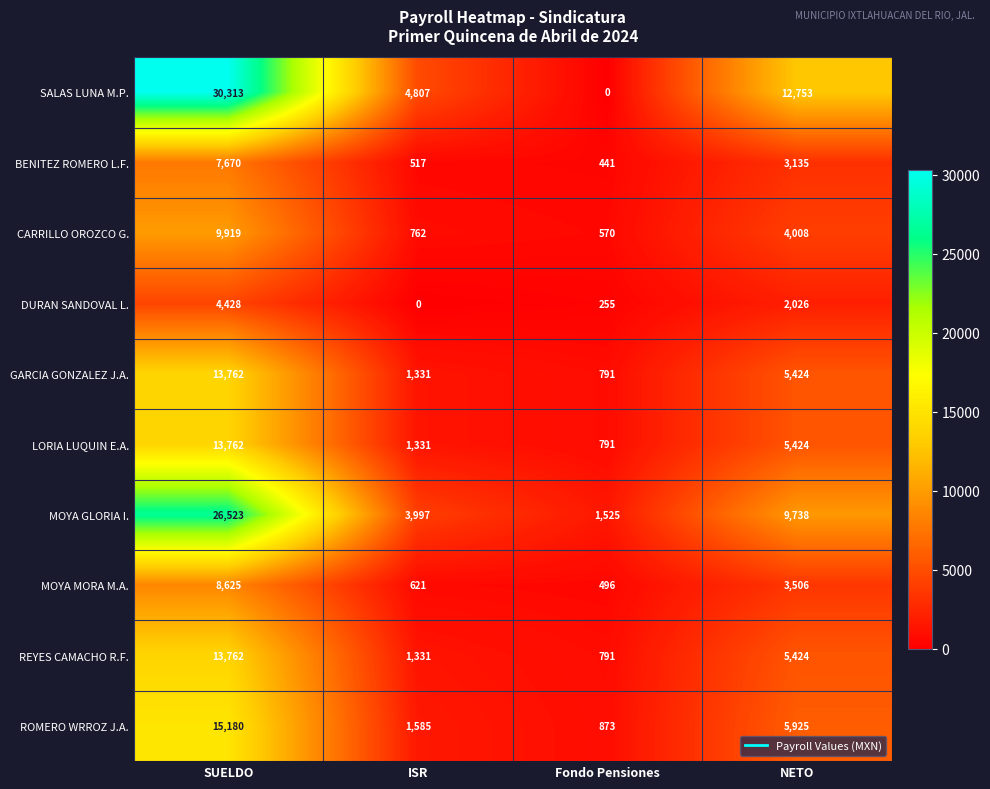

List the labels in order of SALAS LUNA M.P. value, largest first.

SUELDO, NETO, ISR, Fondo Pensiones